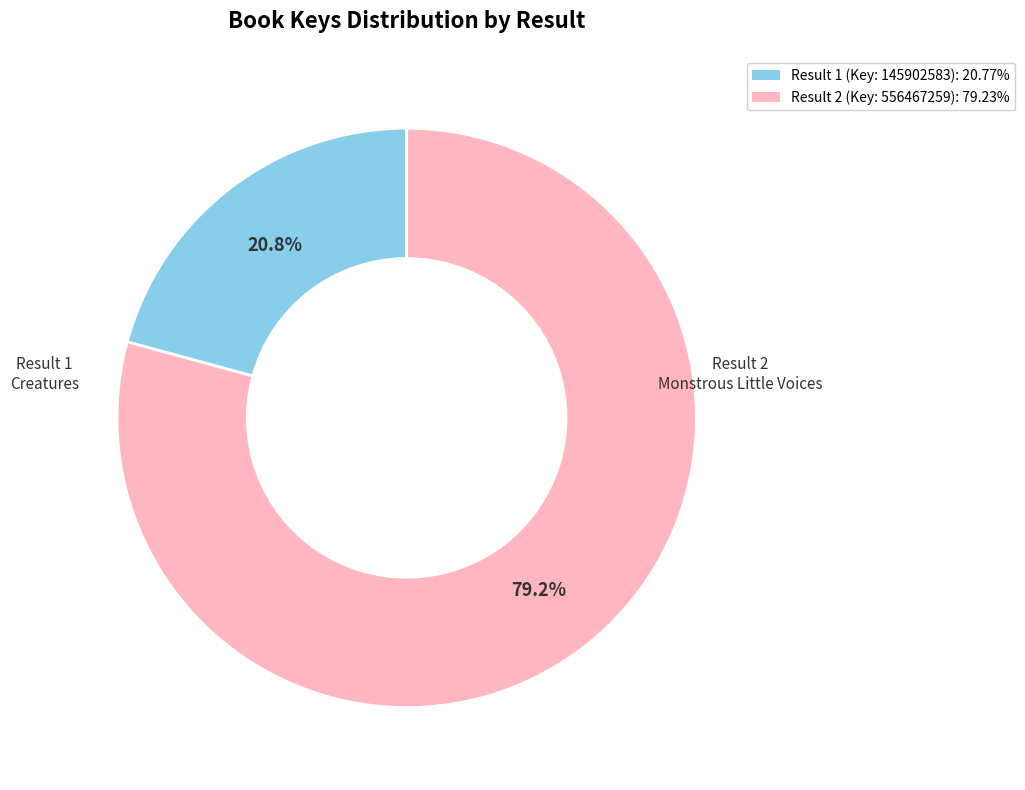

Which category accounts for the majority?

Result 2